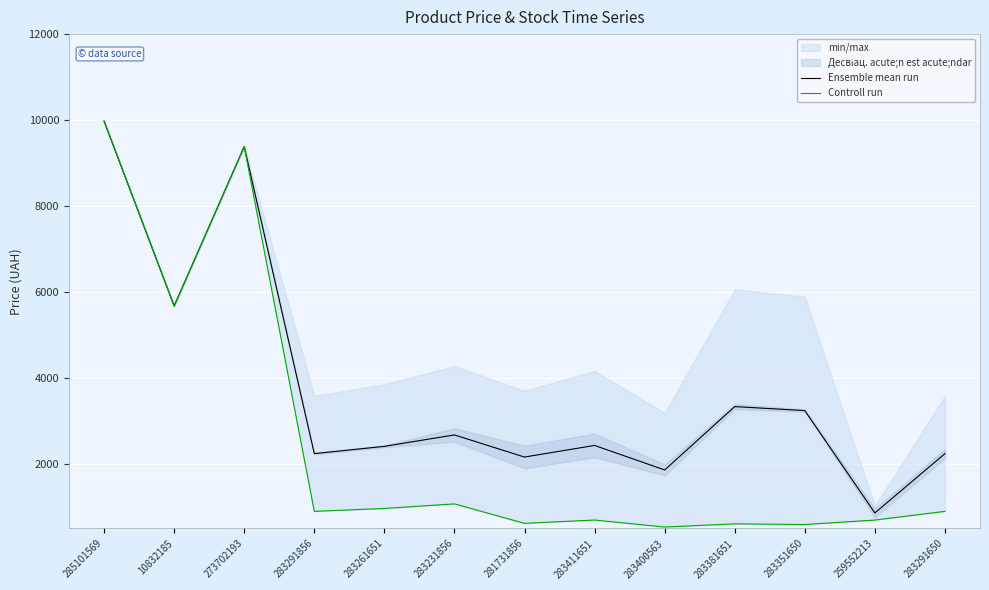

What is the highest value of the Ensemble mean run series?

9975.0